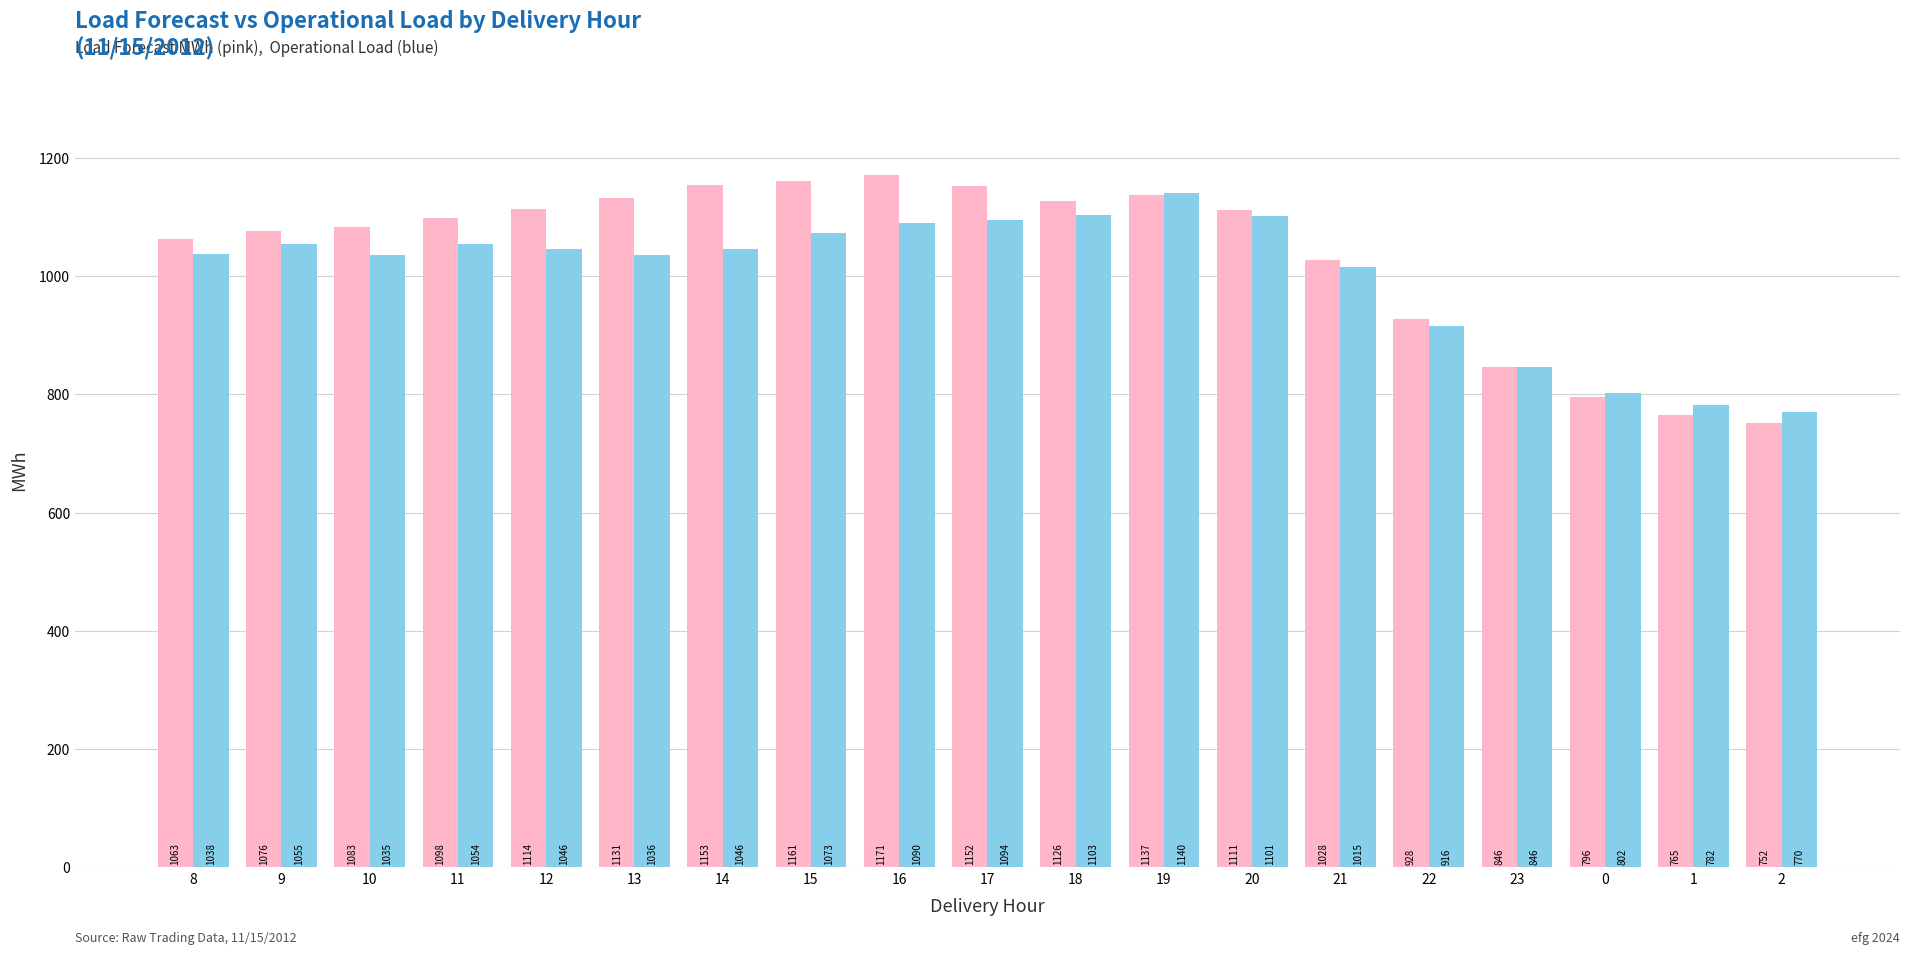

What is the difference between the highest and lowest values at 11?

44.0